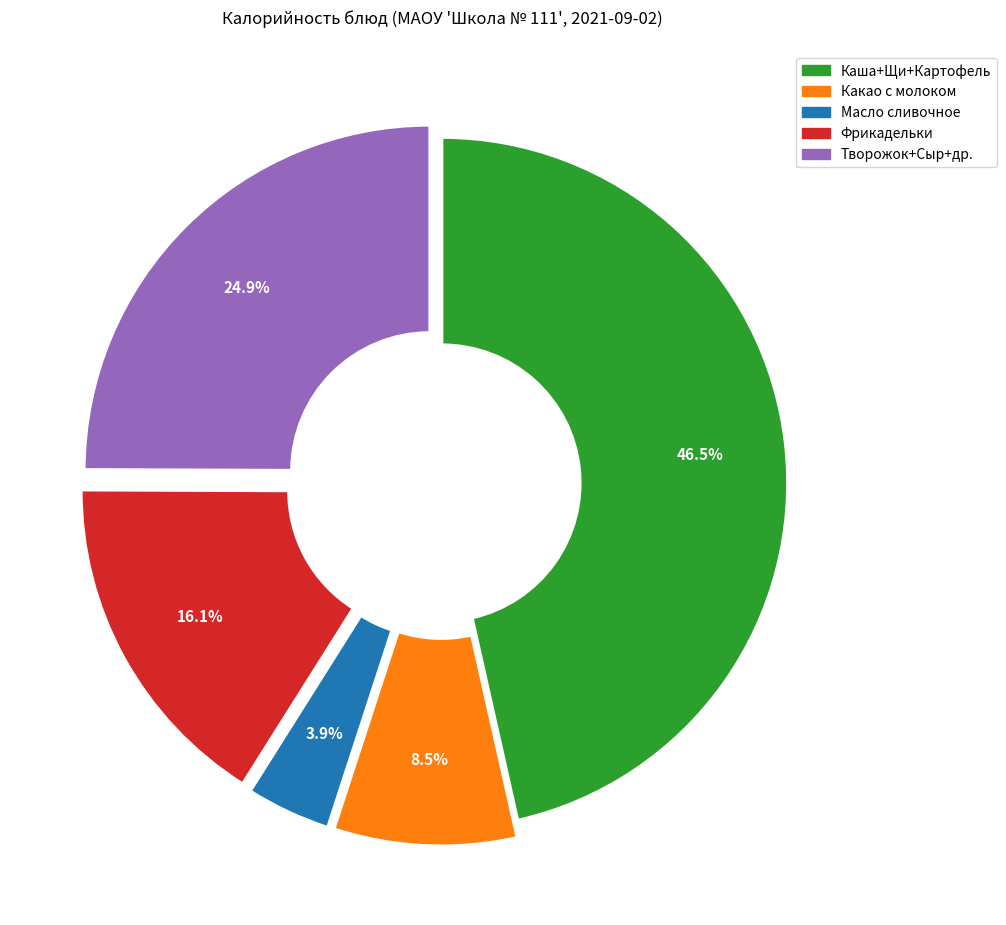

Is there a majority slice in this chart?

No